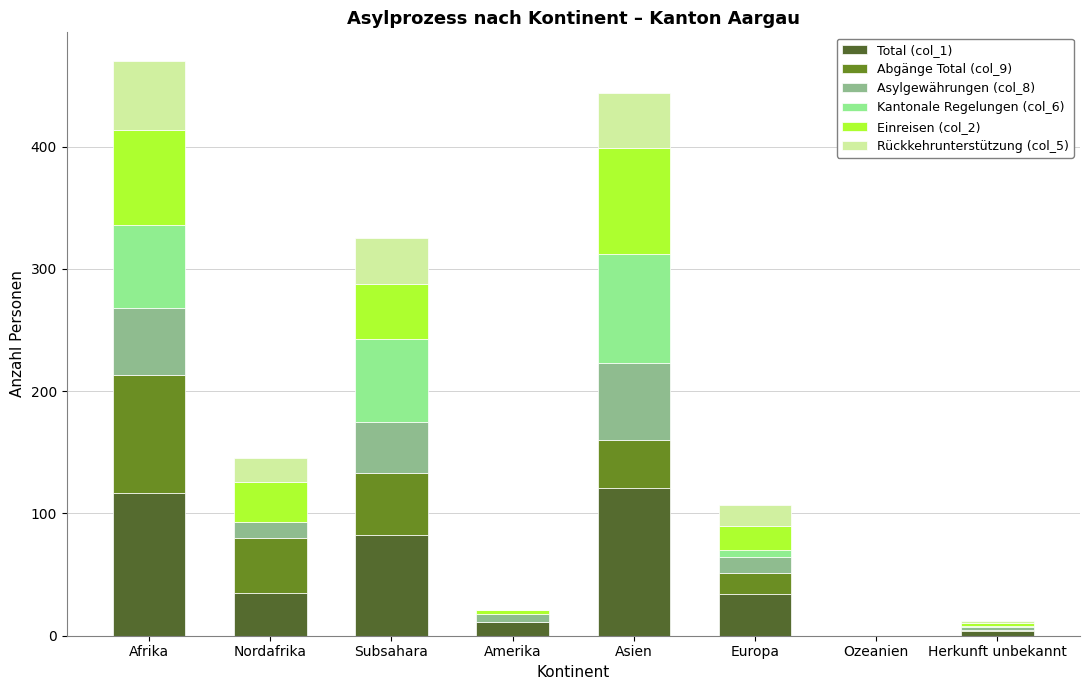

The Total (col_1) series shows -56 at Ozeanien. True or false?

False